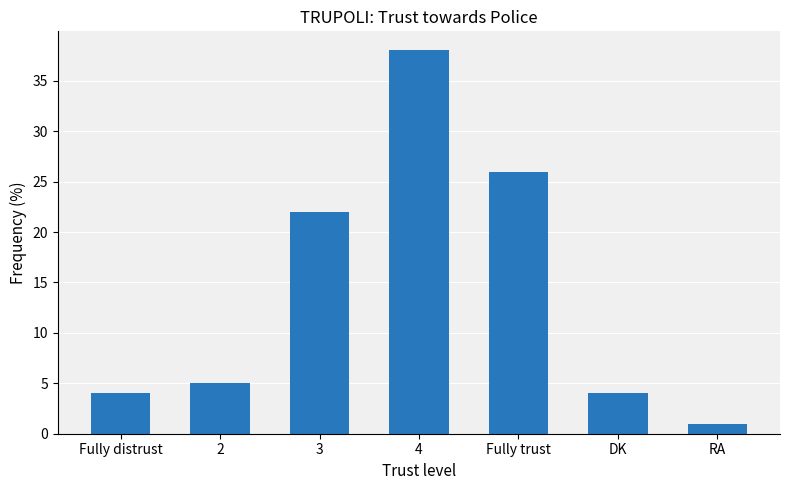

How many categories are shown in the chart?

7